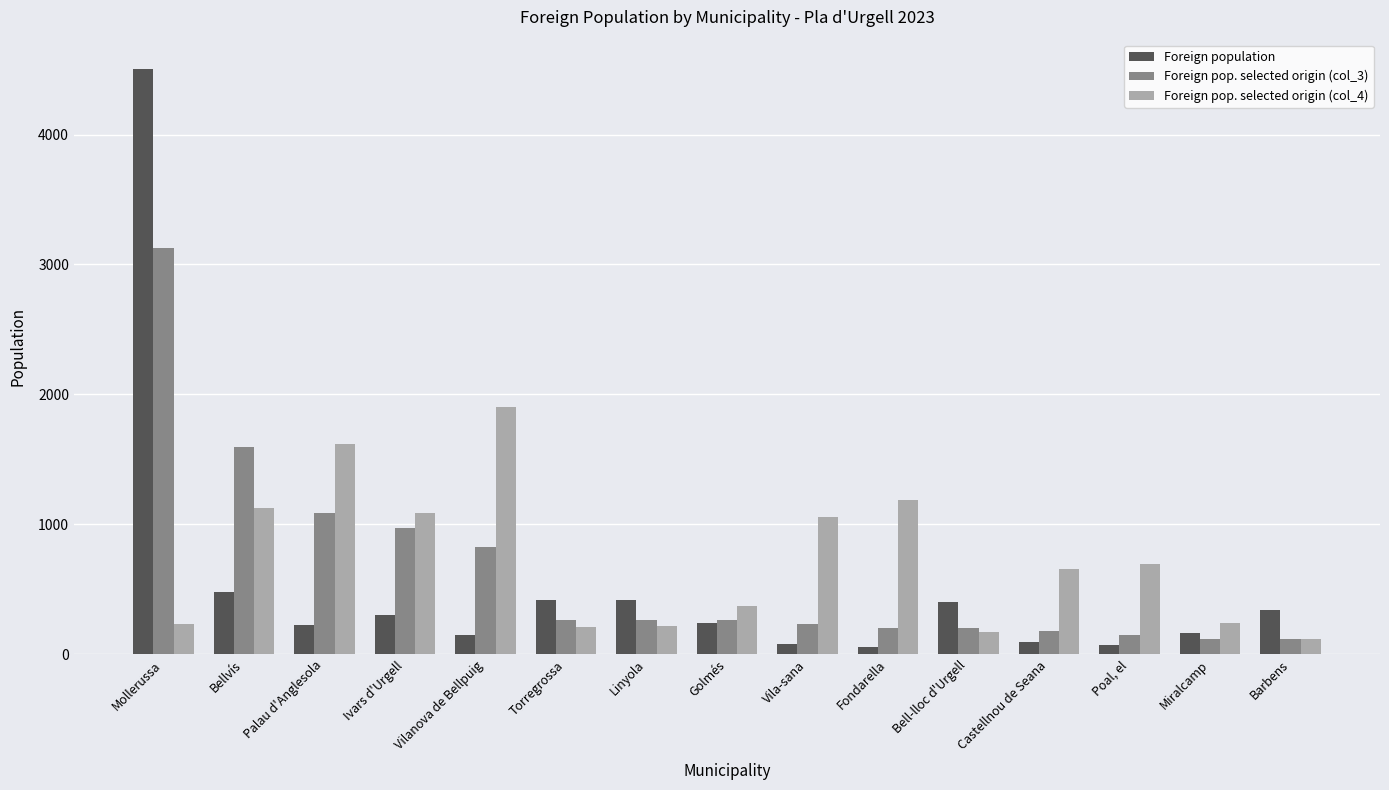

Are the bars horizontal?

No